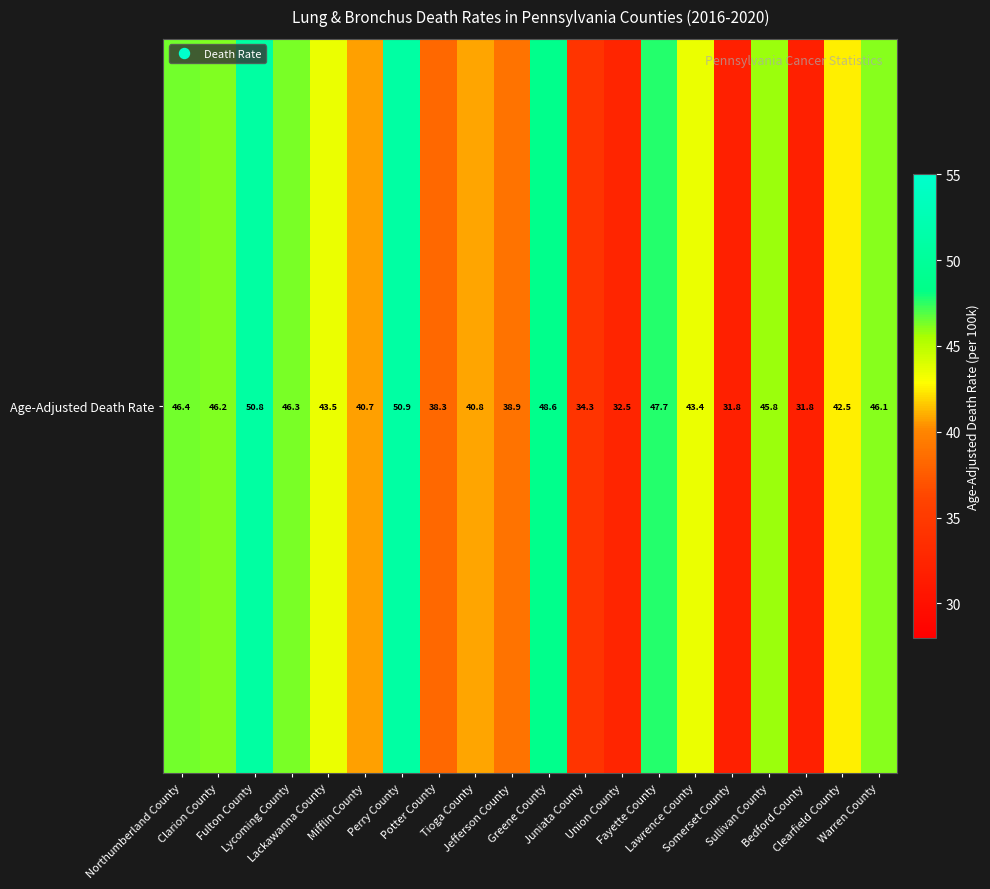

Approximately how many times larger is the value at Fulton County compared to Mifflin County?

1.2